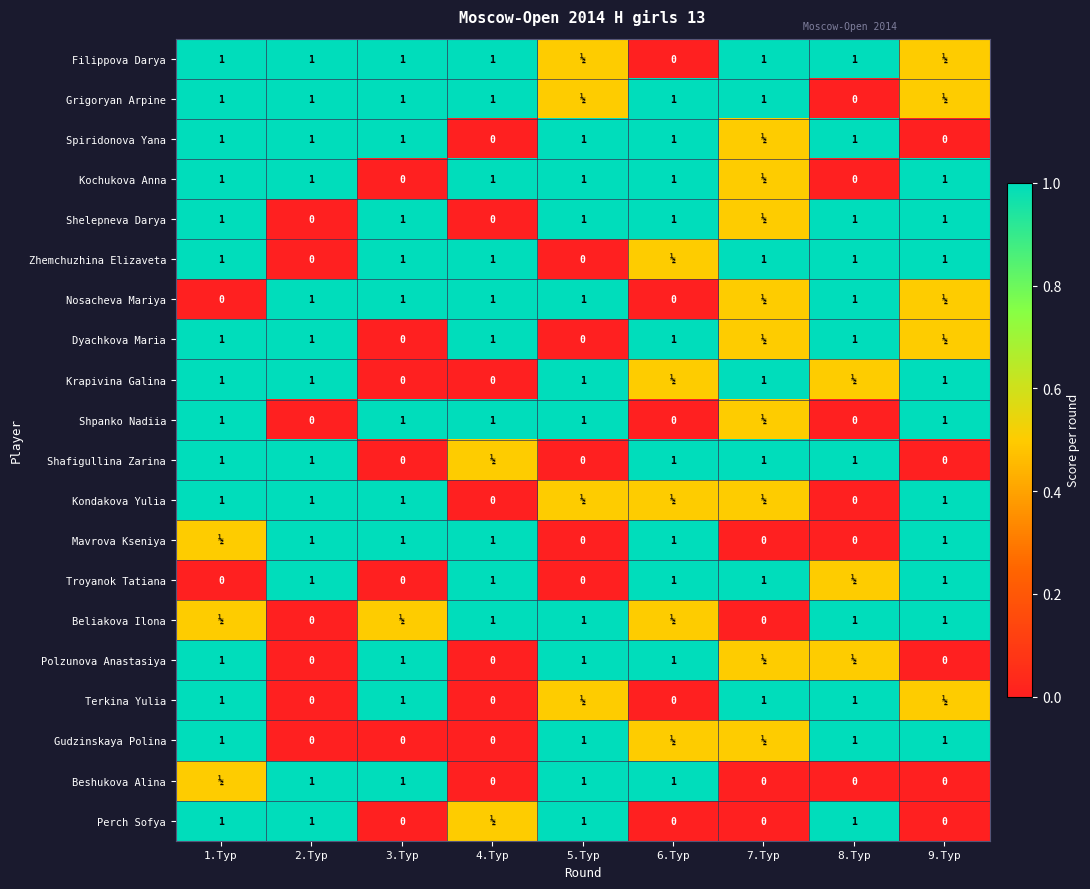

True or false: Gudzinskaya Polina has a value of 1.0 at 5.Тур.

True